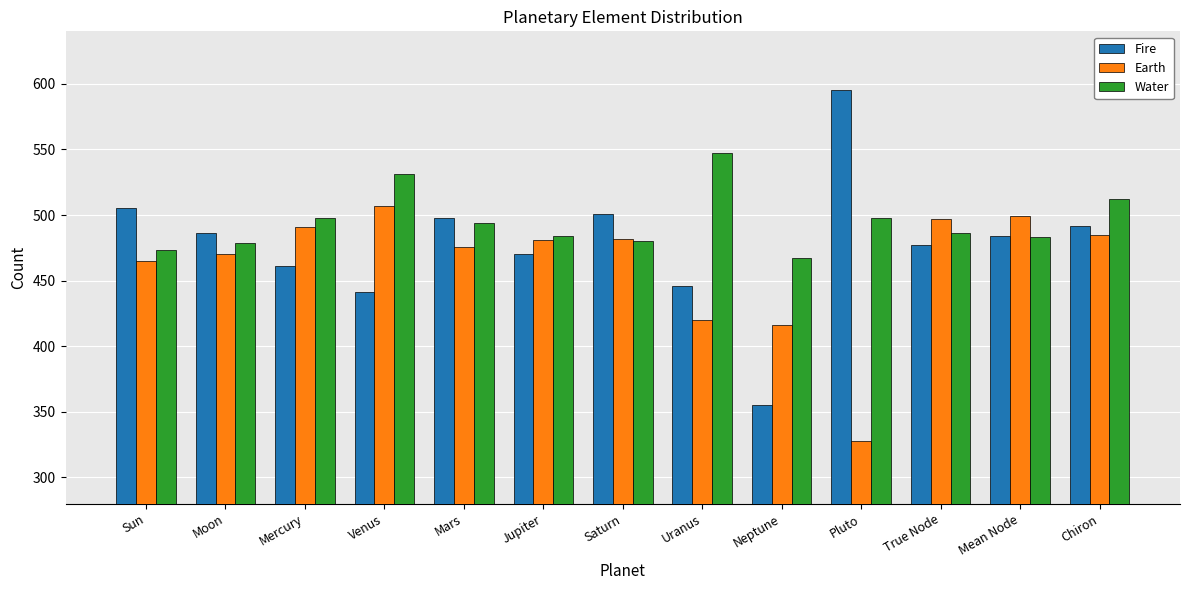

What is the difference between the maximum and minimum values in the Water series?

80